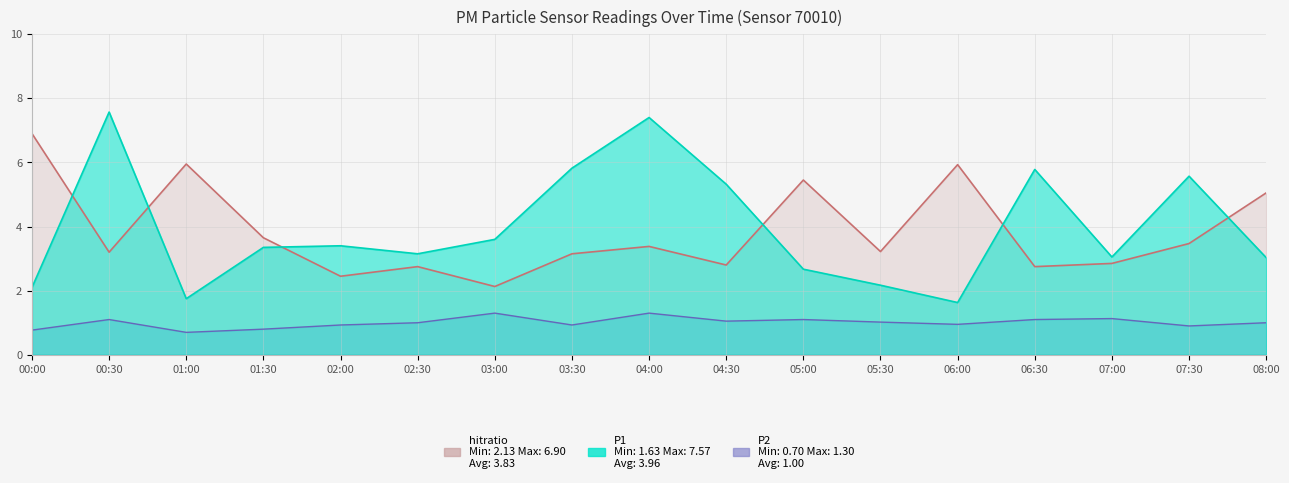

Rank the series by their maximum value, from lowest to highest.

P2, hitratio, P1